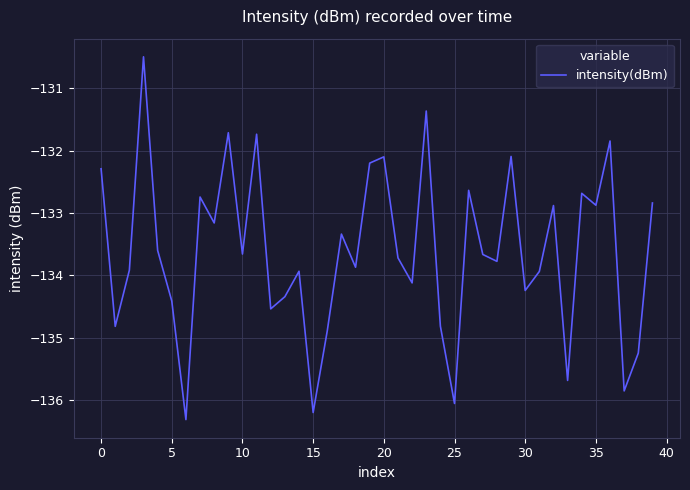

What is the minimum value shown in the chart?

-136.3